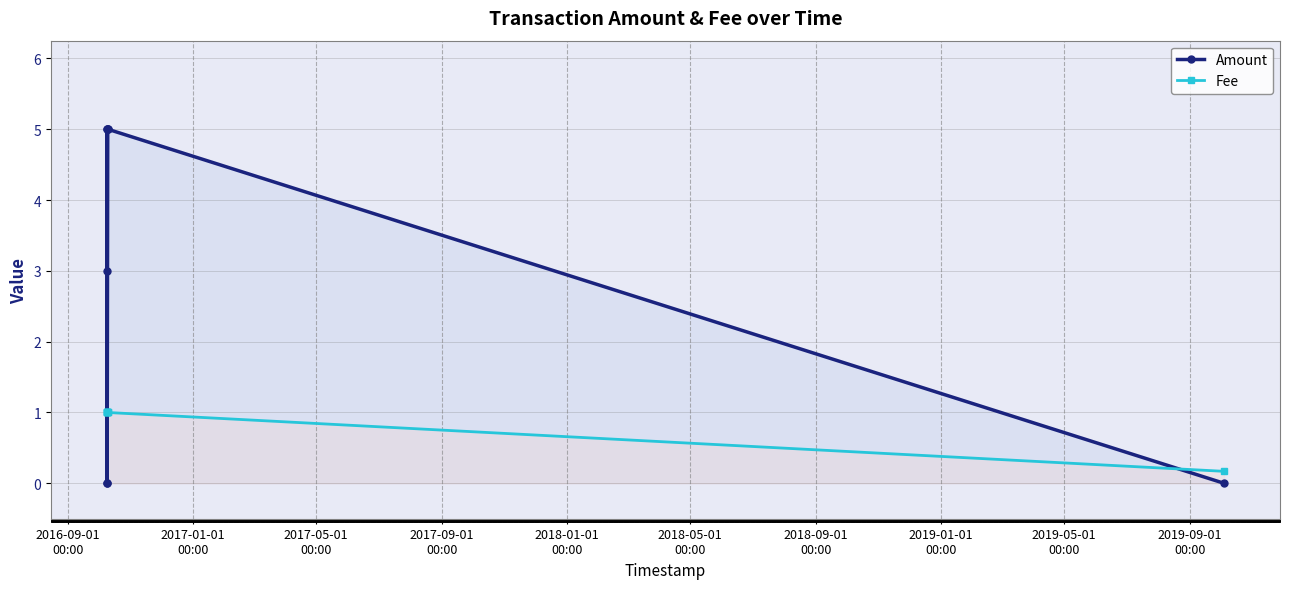

What is the difference between the maximum and minimum values in the Fee series?

0.8